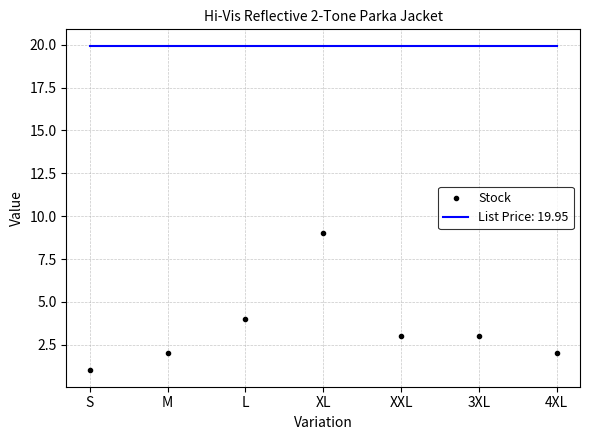

Which series changed the most between XL and 4XL?

Stock